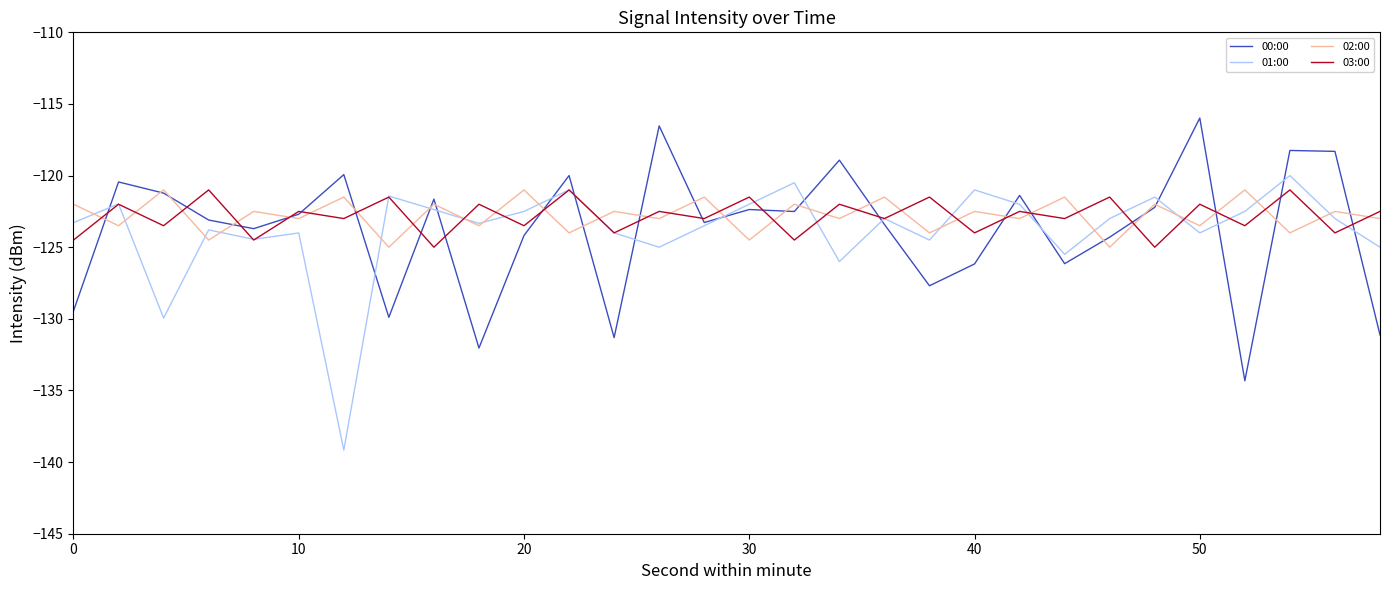

What is the maximum value shown in the chart?

-116.0